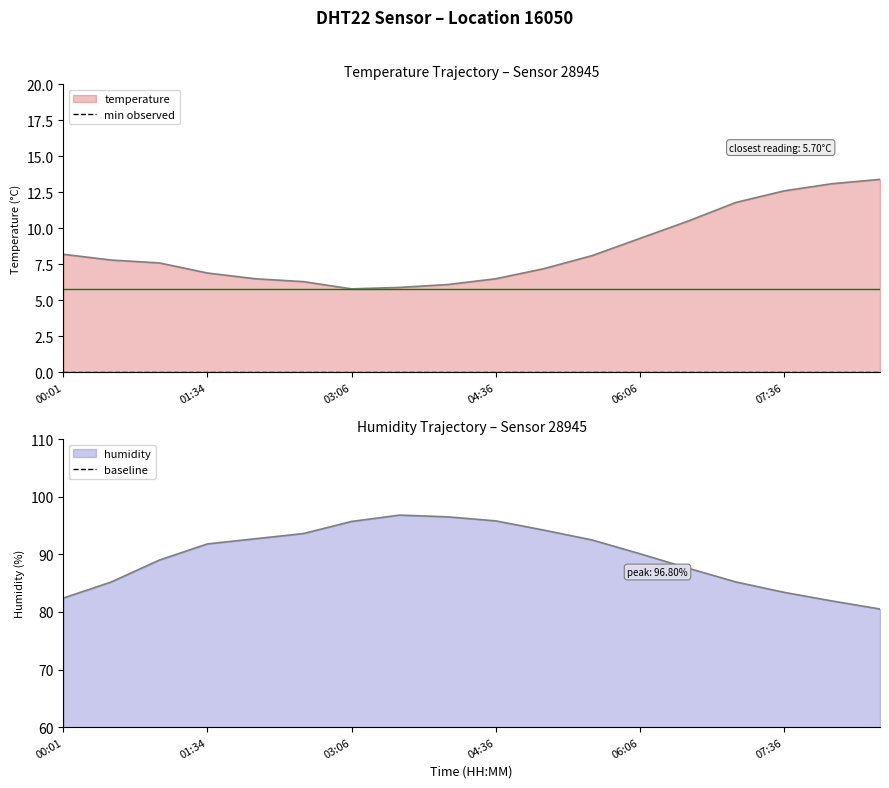

At which category does humidity reach its first local peak?

03:36